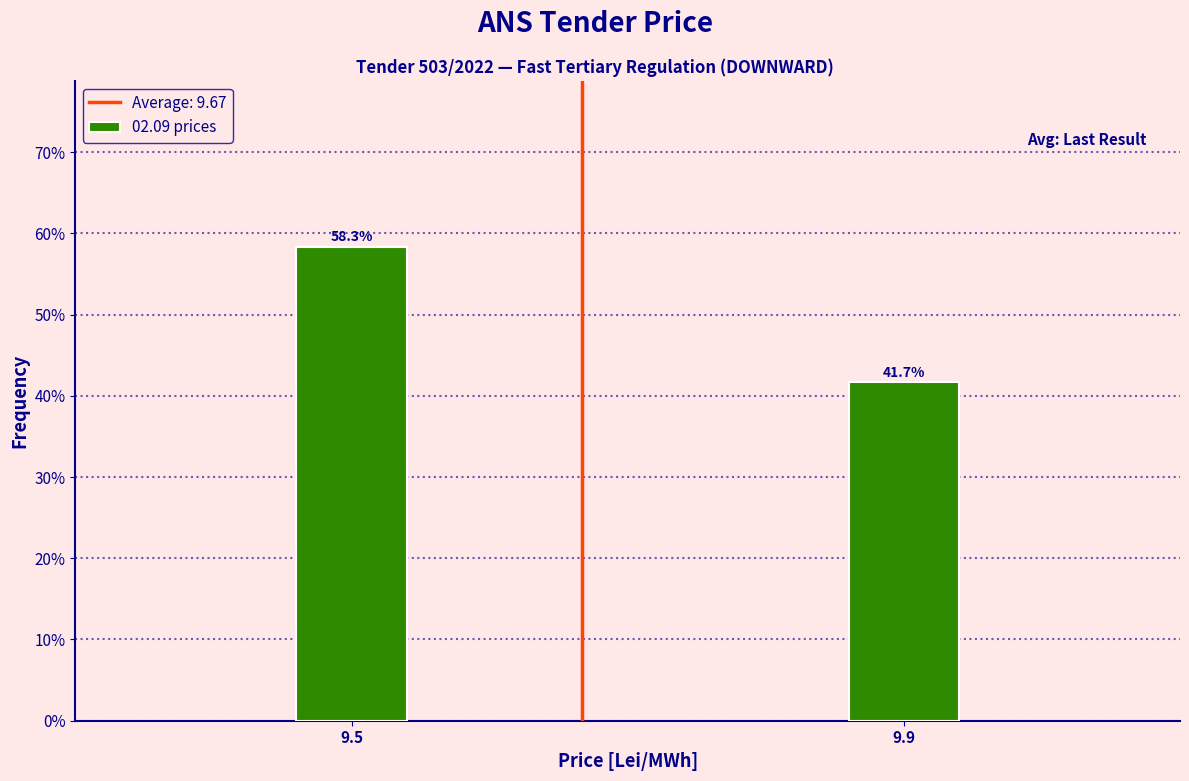

Reading left to right, what are all the values shown in this chart?

58.3	41.7